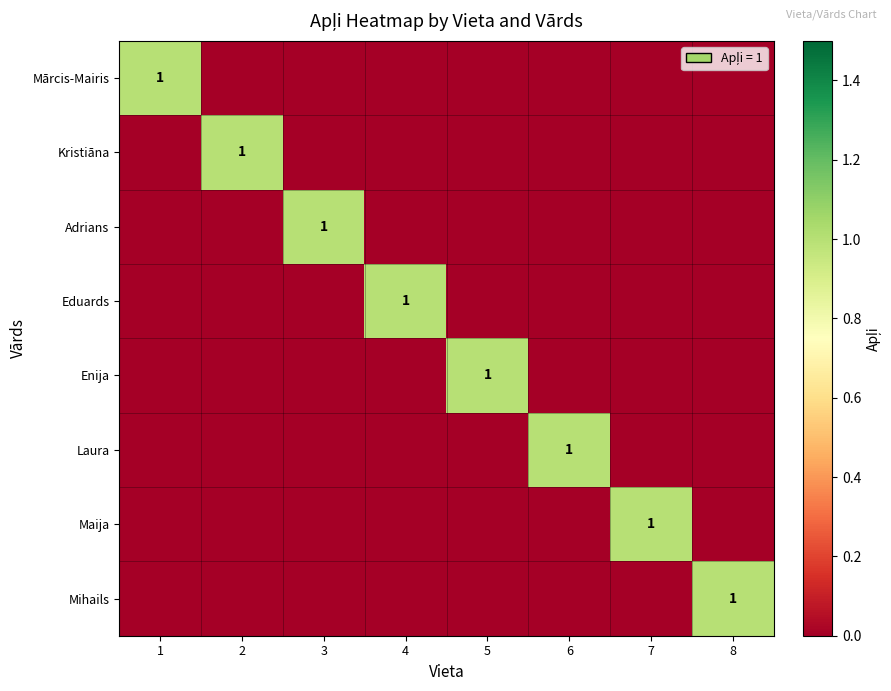

Is it true that Mārcis-Mairis equals 0 at 1?

False